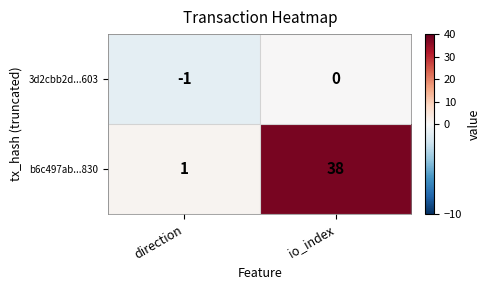

What is the difference between the b6c497ab...830 values at io_index and direction?

37